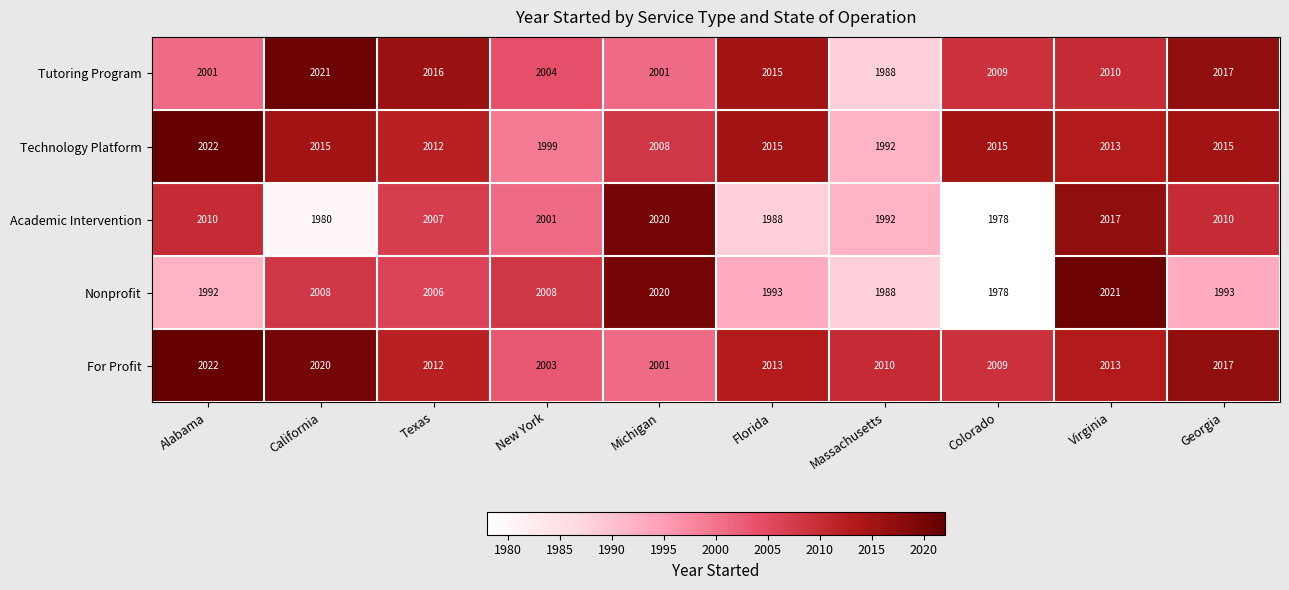

Which category has the lowest value across all series?

Colorado